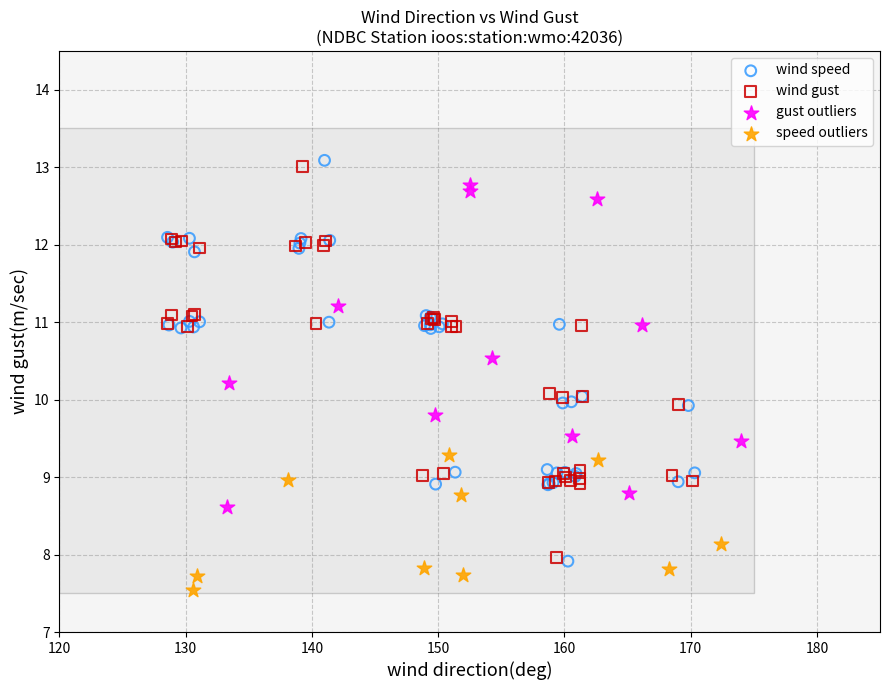

What are all the series names shown in the legend?

wind speed, wind gust, gust outliers, speed outliers